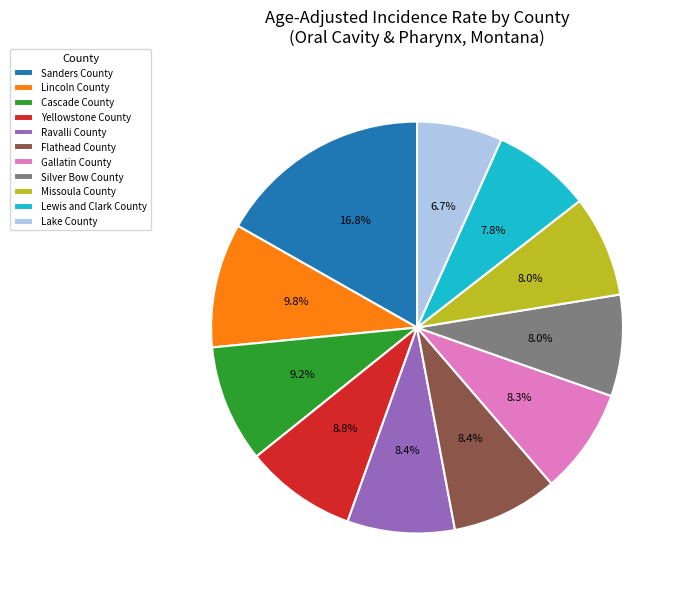

Which slice is the smallest?

Lake County